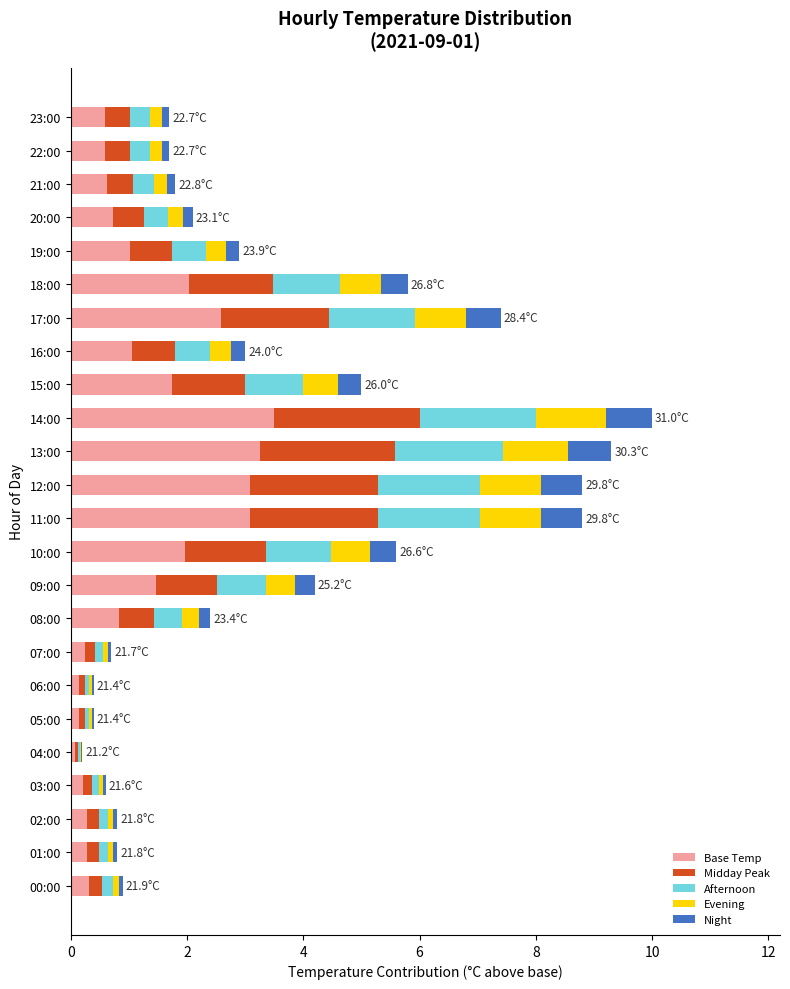

At which label does Base Temp reach its peak?

14:00